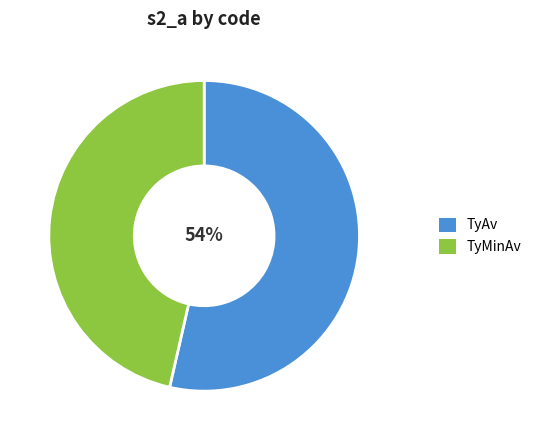

How many slices are in this pie chart?

2